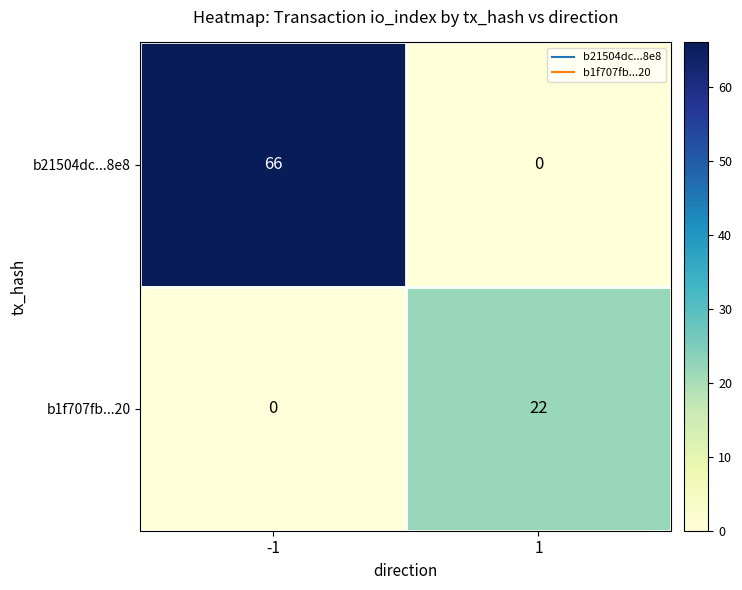

Reading left to right, list all the values displayed in this chart.

b21504dc...8e8: -1=66	1=0
b1f707fb...20: -1=0	1=22